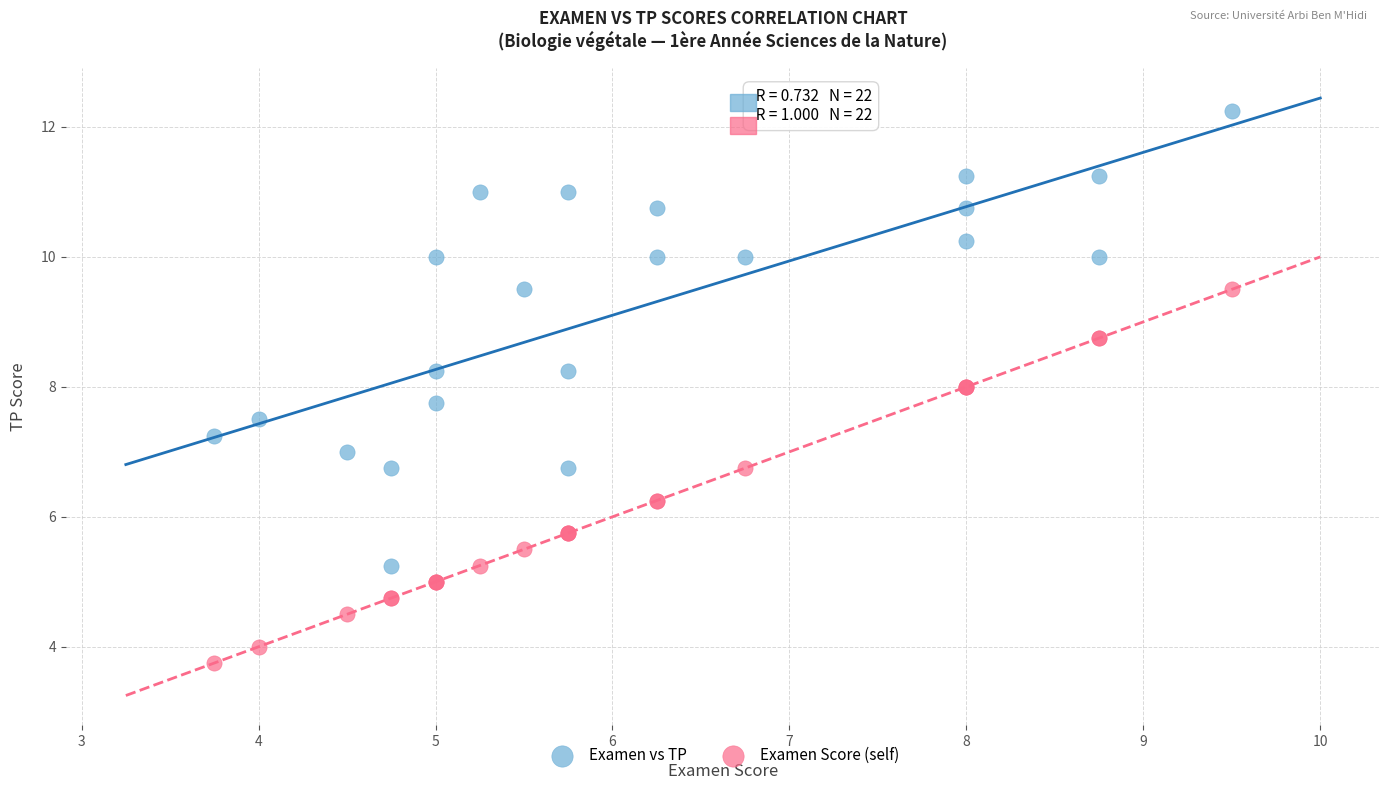

Which series contains the highest Y value?

Examen vs TP